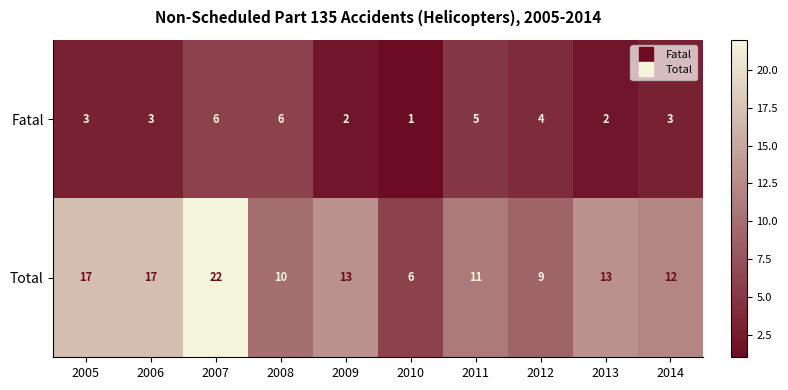

The Fatal series shows 3 at 2005. True or false?

True